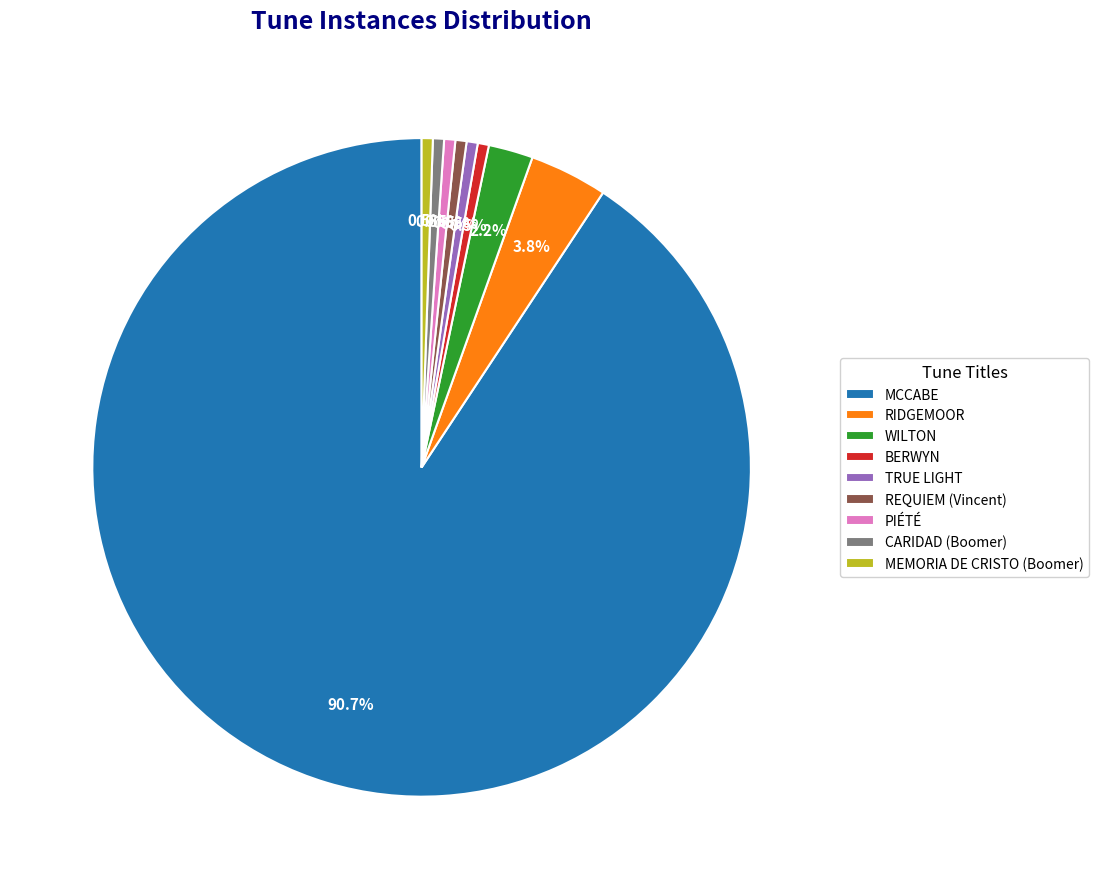

Is there any slice that represents more than half of the pie?

Yes